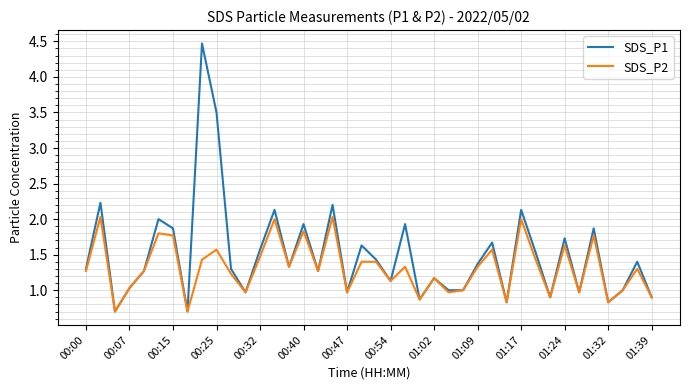

Which series has the largest total across all categories?

SDS_P1